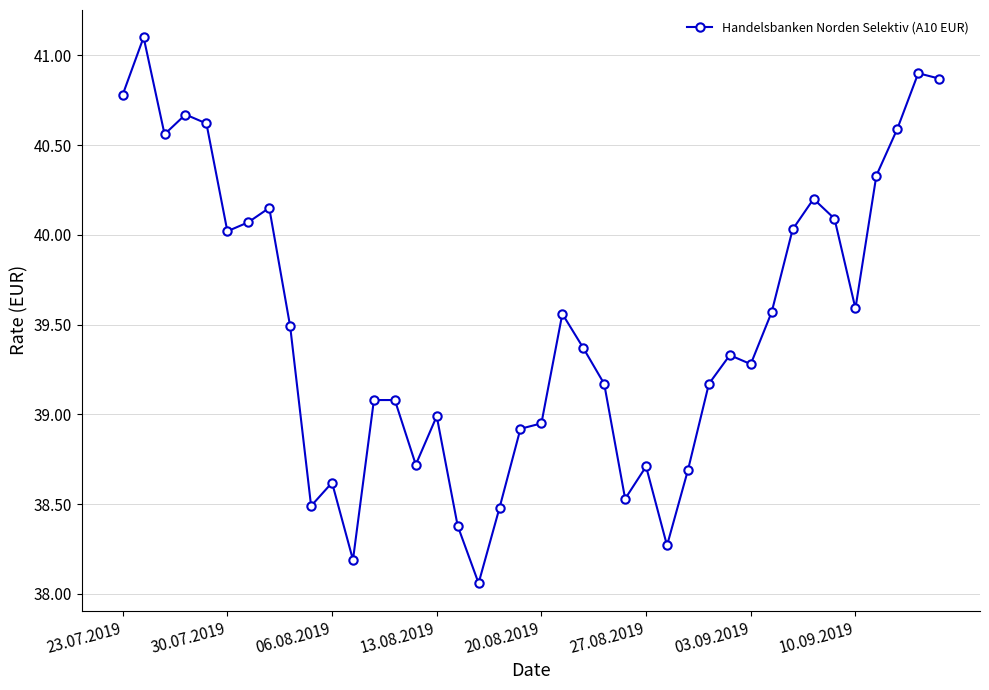

What is the greatest value displayed?

41.1